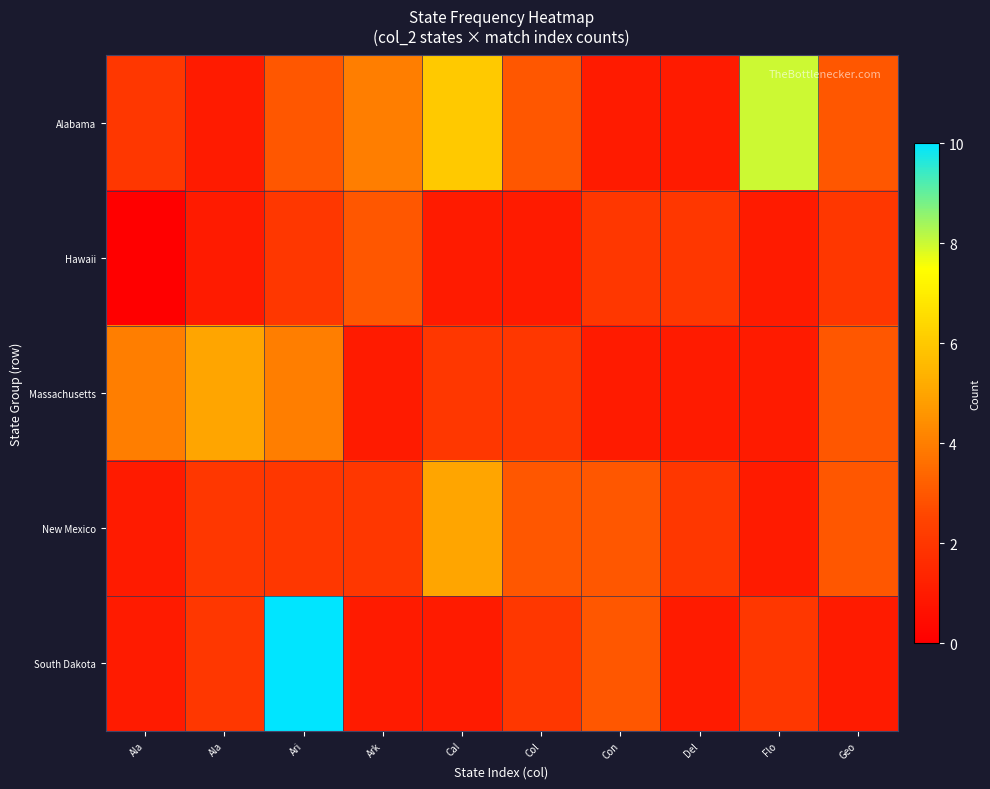

How many categories are shown in the chart?

10